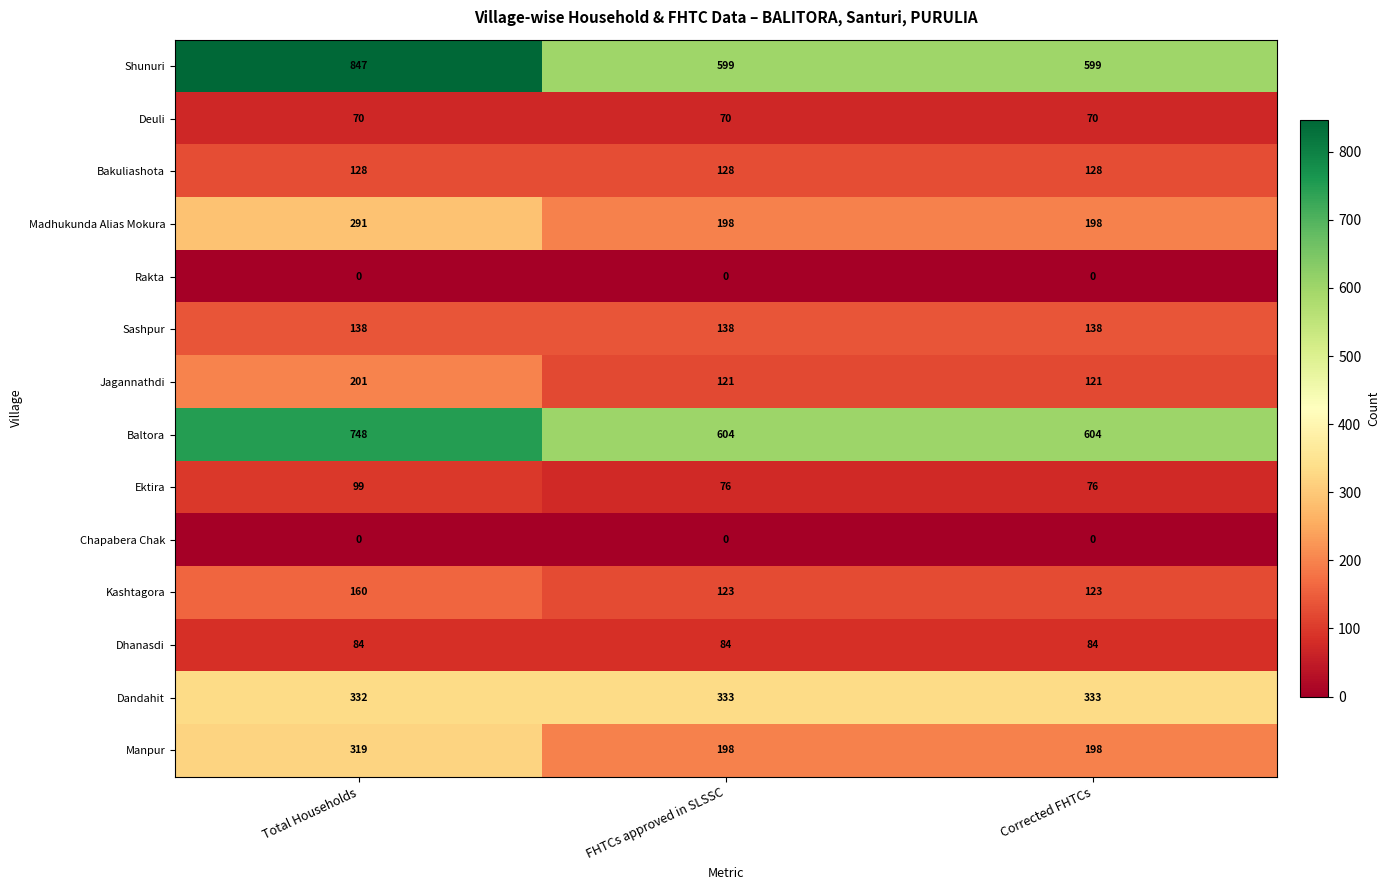

Is it true that Manpur equals 319 at Total Households?

True